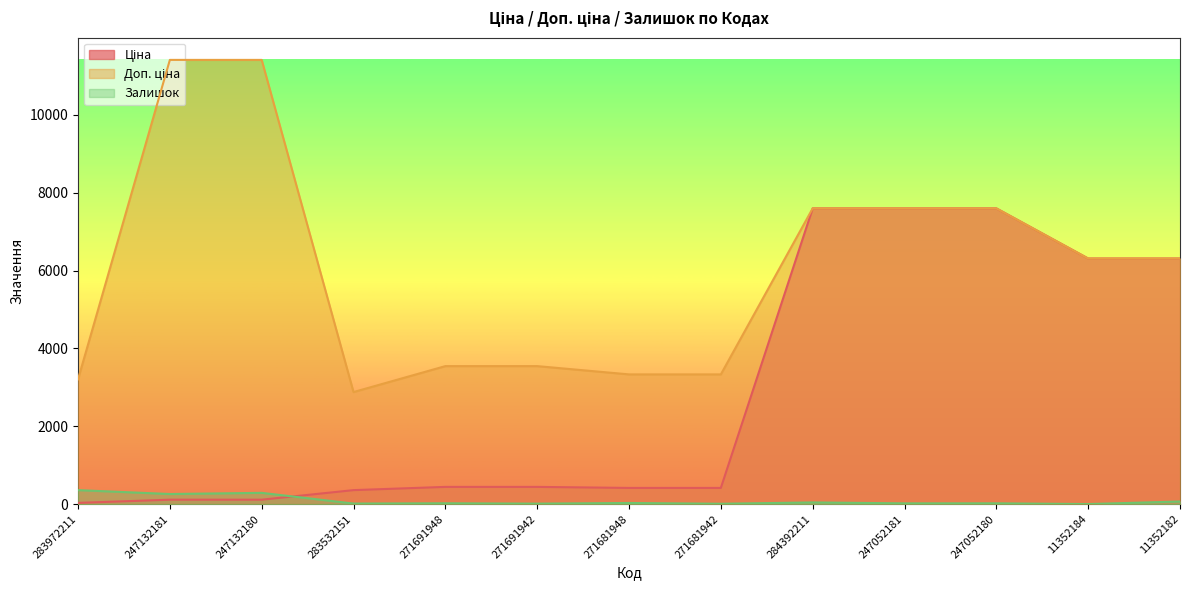

True or false: Доп. ціна and Ціна cross at least once.

False